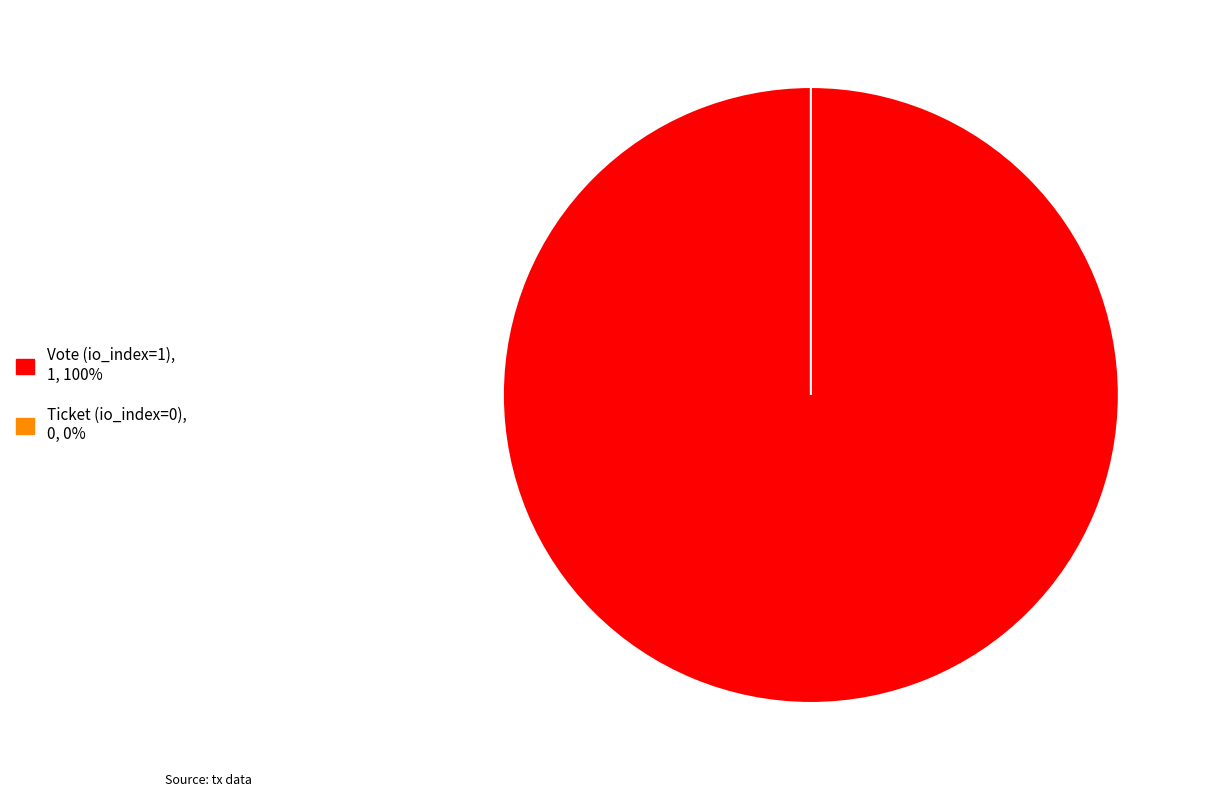

Combined, do Ticket (io_index=0) and Vote (io_index=1) account for over 50%?

Yes